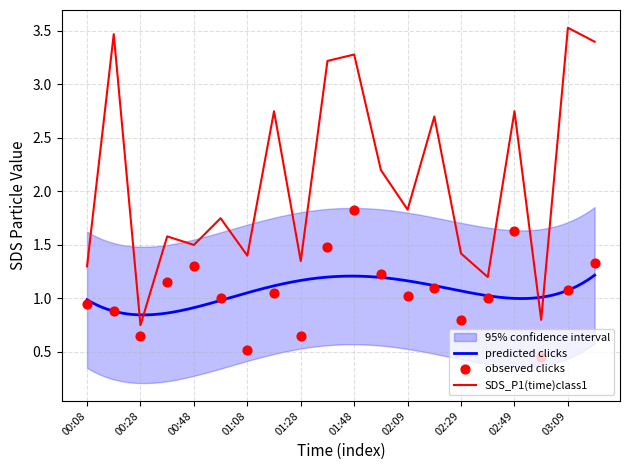

Which series has the widest spread of Y values?

SDS_P1